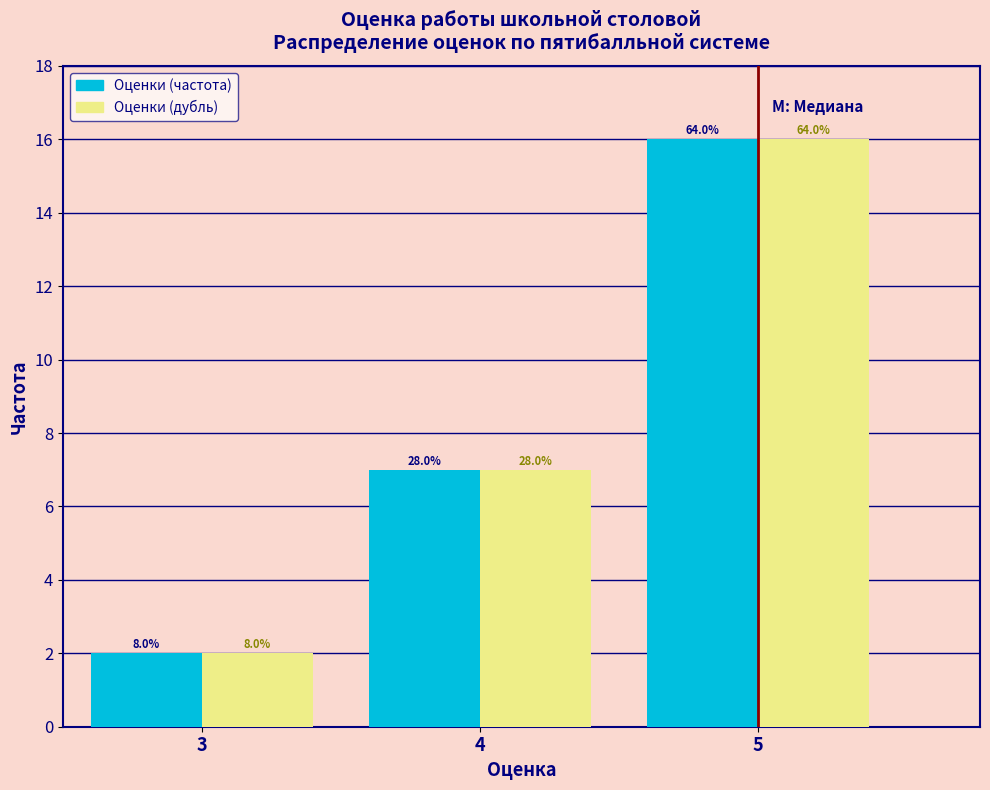

How many bars are there in total?

6